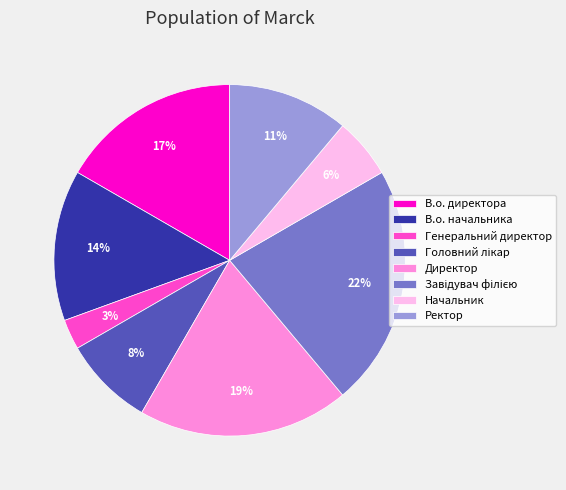

How many slices are in this pie chart?

8